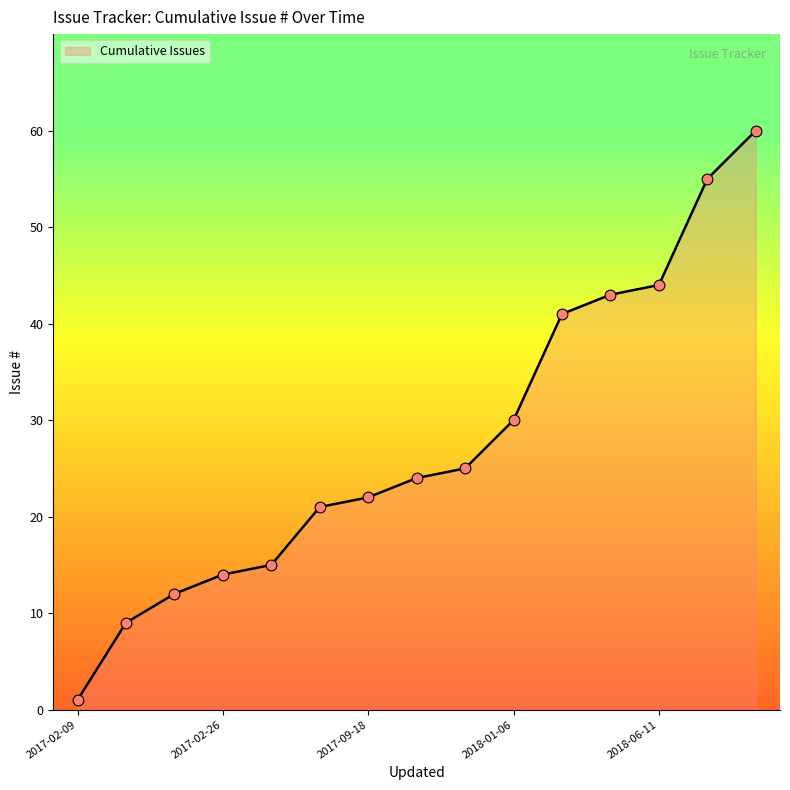

What is the difference between the maximum and minimum values?

59